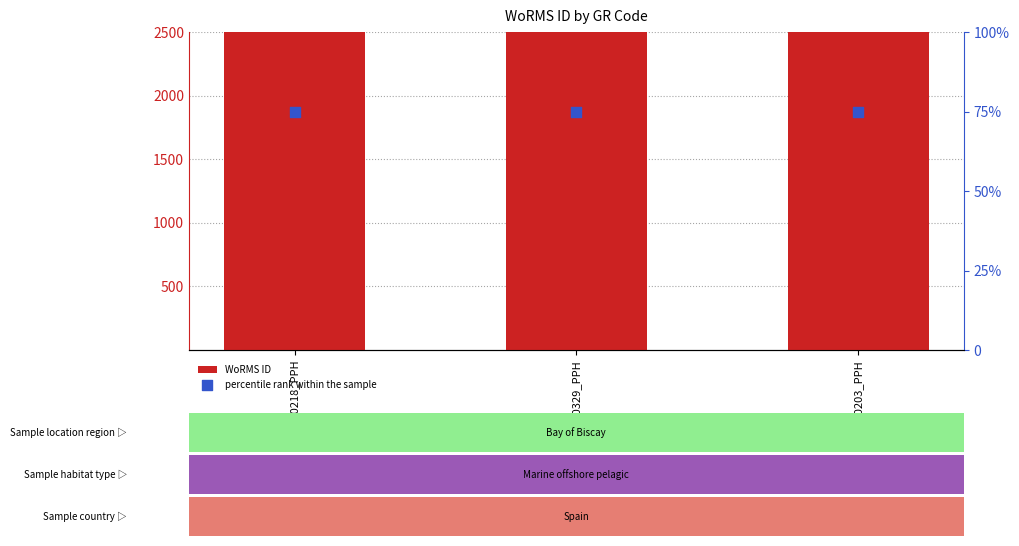

What is the total value across all series at 20150218_PPH?

137192